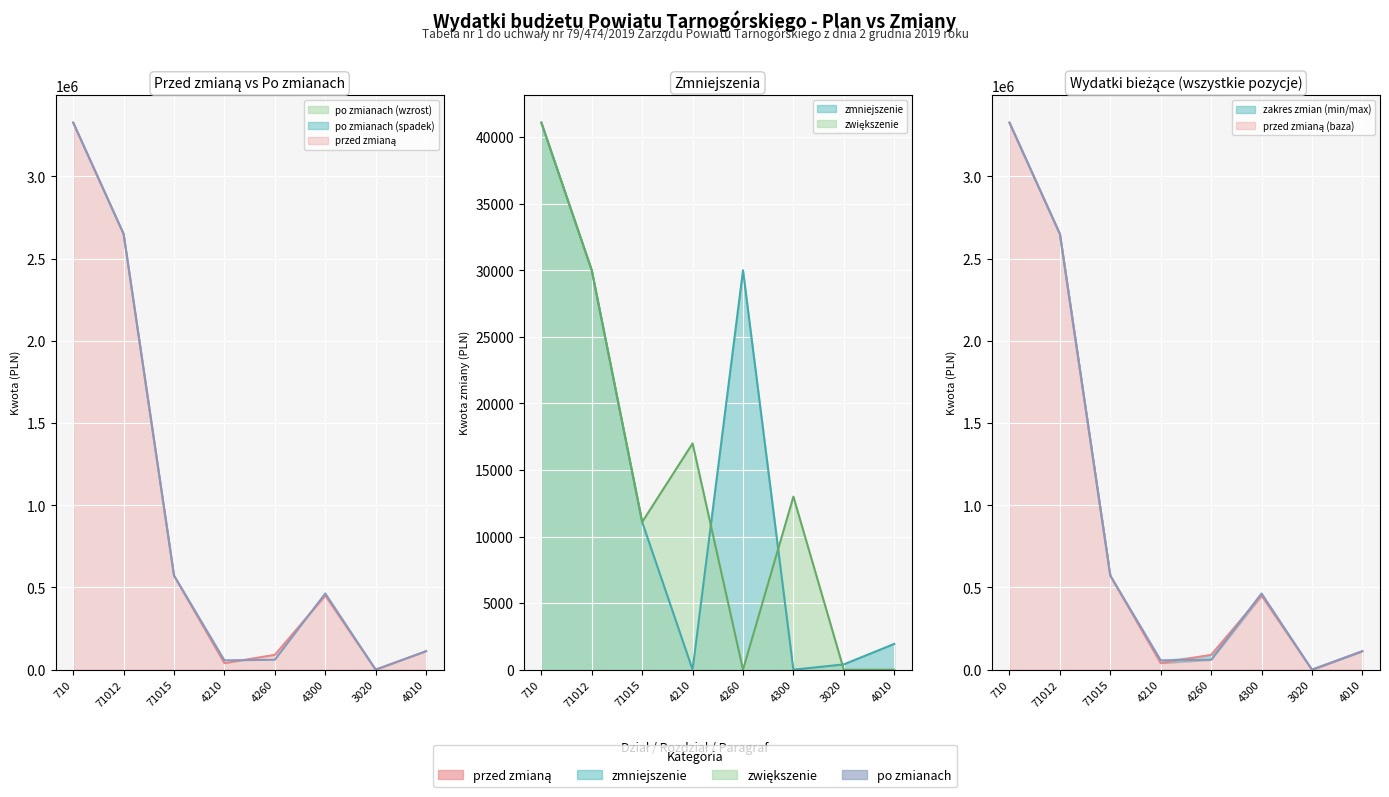

True or false: po zmianach has more than 0 points higher than both neighbors.

True